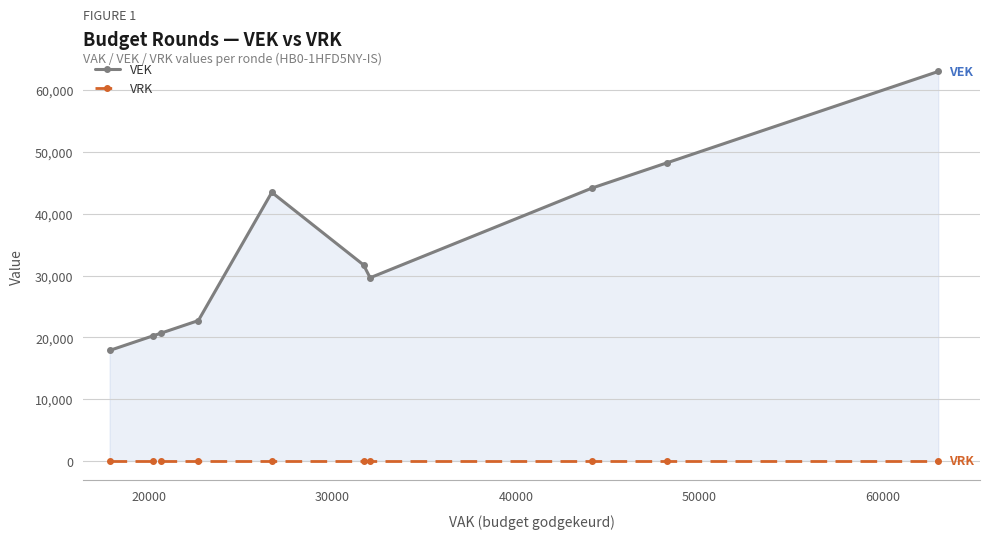

What are all the series names shown in the legend?

VEK, VRK